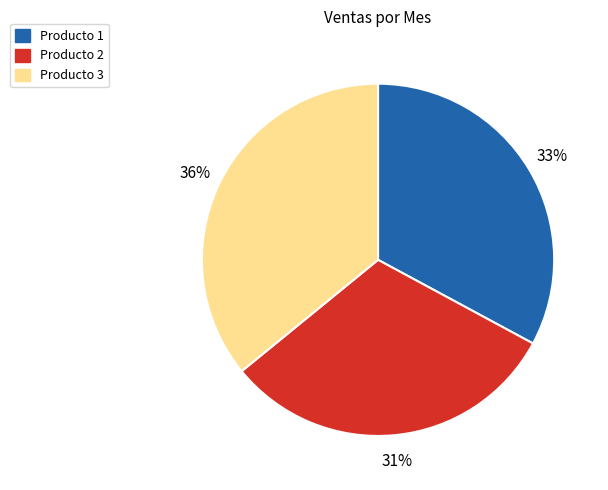

Does any single category account for the majority?

No